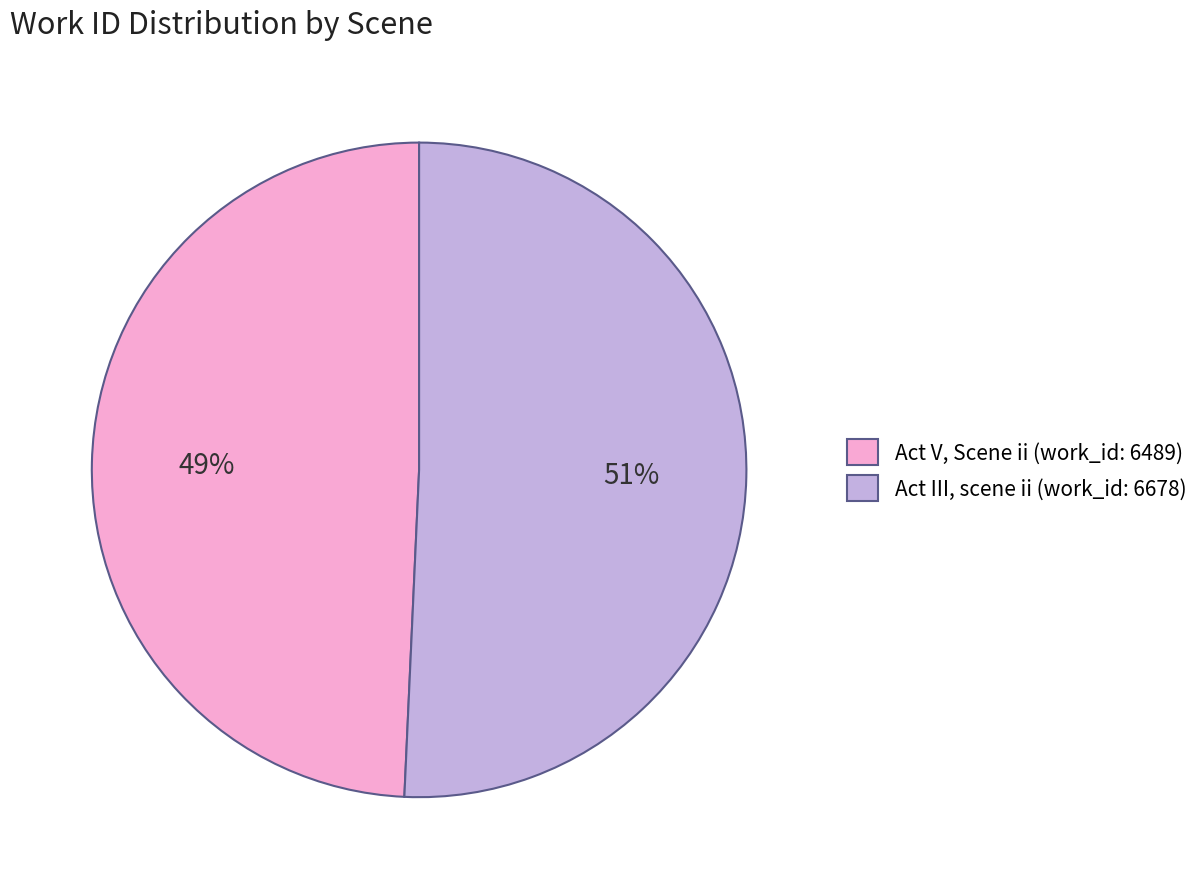

What percentage is the Act V, Scene ii (work_id: 6489) slice, to the nearest percent?

49%